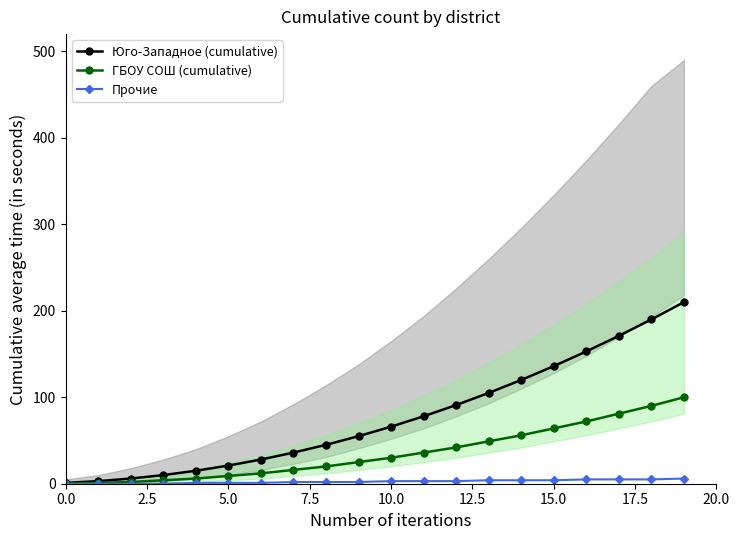

True or false: Юго-Западное (cumulative) and Прочие intersect in this chart.

False